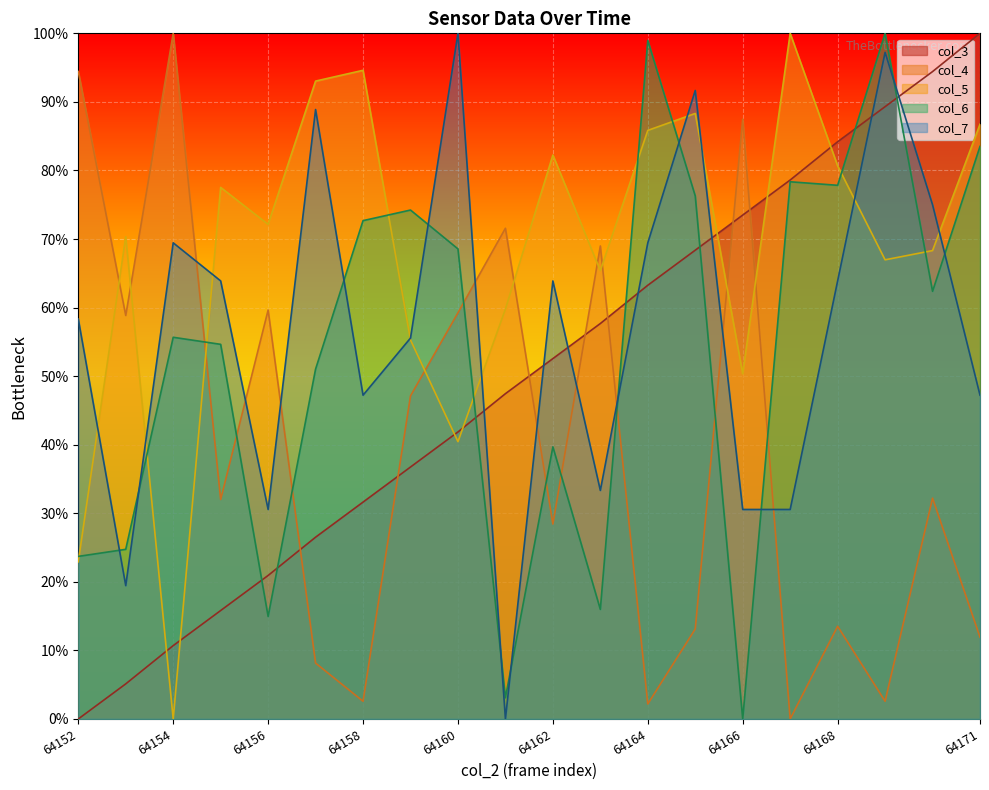

The col_6 series shows 100.0 at 64169. True or false?

True